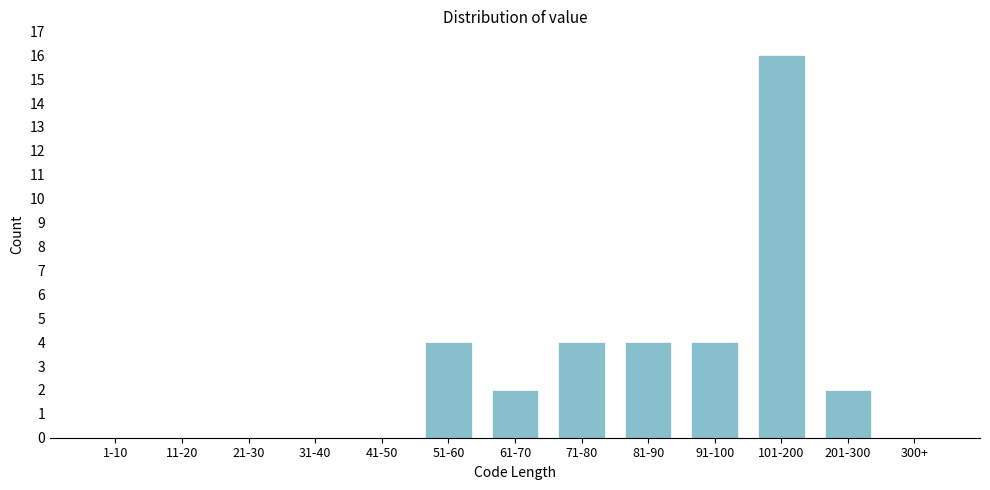

Reading left to right, extract all data points from this chart.

1-10=0	11-20=0	21-30=0	31-40=0	41-50=0	51-60=4	61-70=2	71-80=4	81-90=4	91-100=4	101-200=16	201-300=2	300+=0